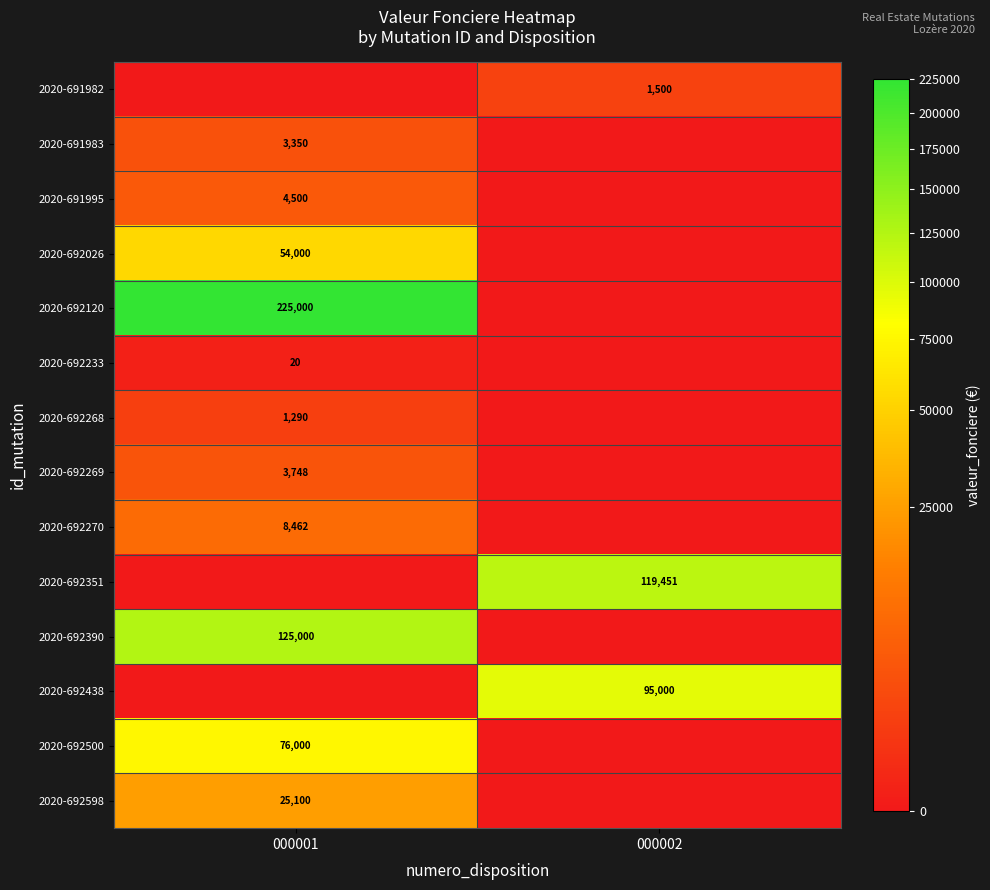

At how many categories does at least one series exceed 98722?

2